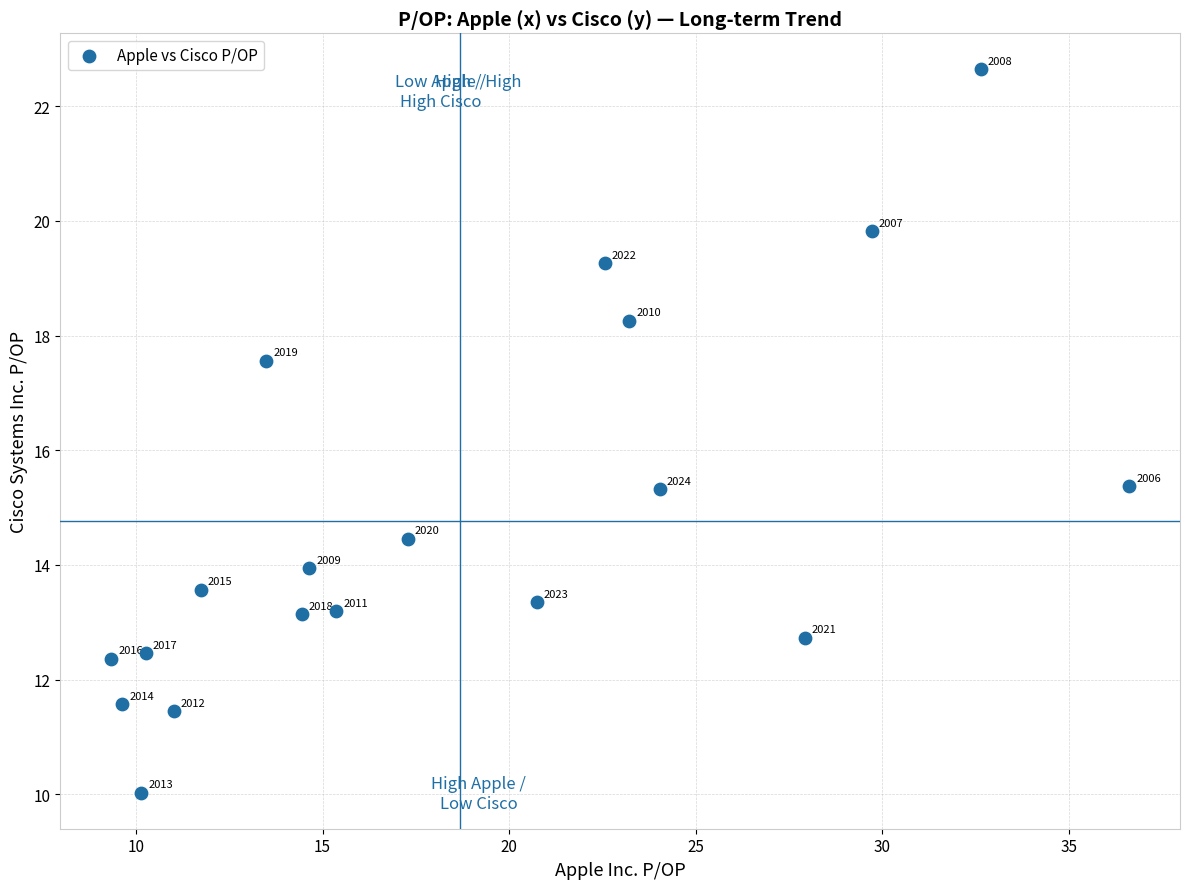

What is the range of Y values (max minus min)?

12.6